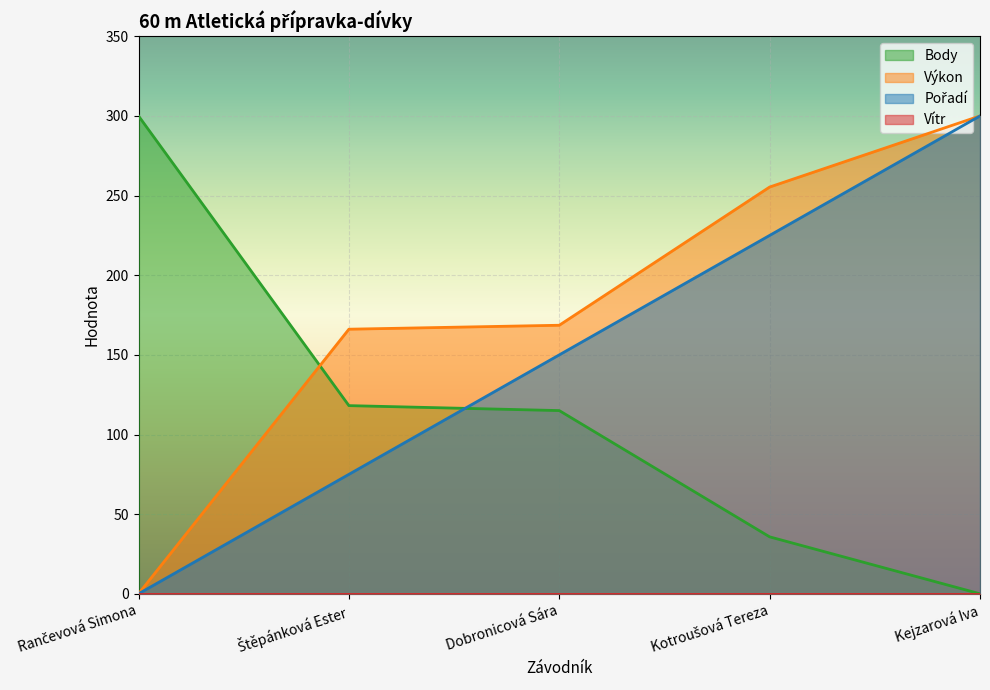

True or false: Pořadí and Výkon cross at least once.

False